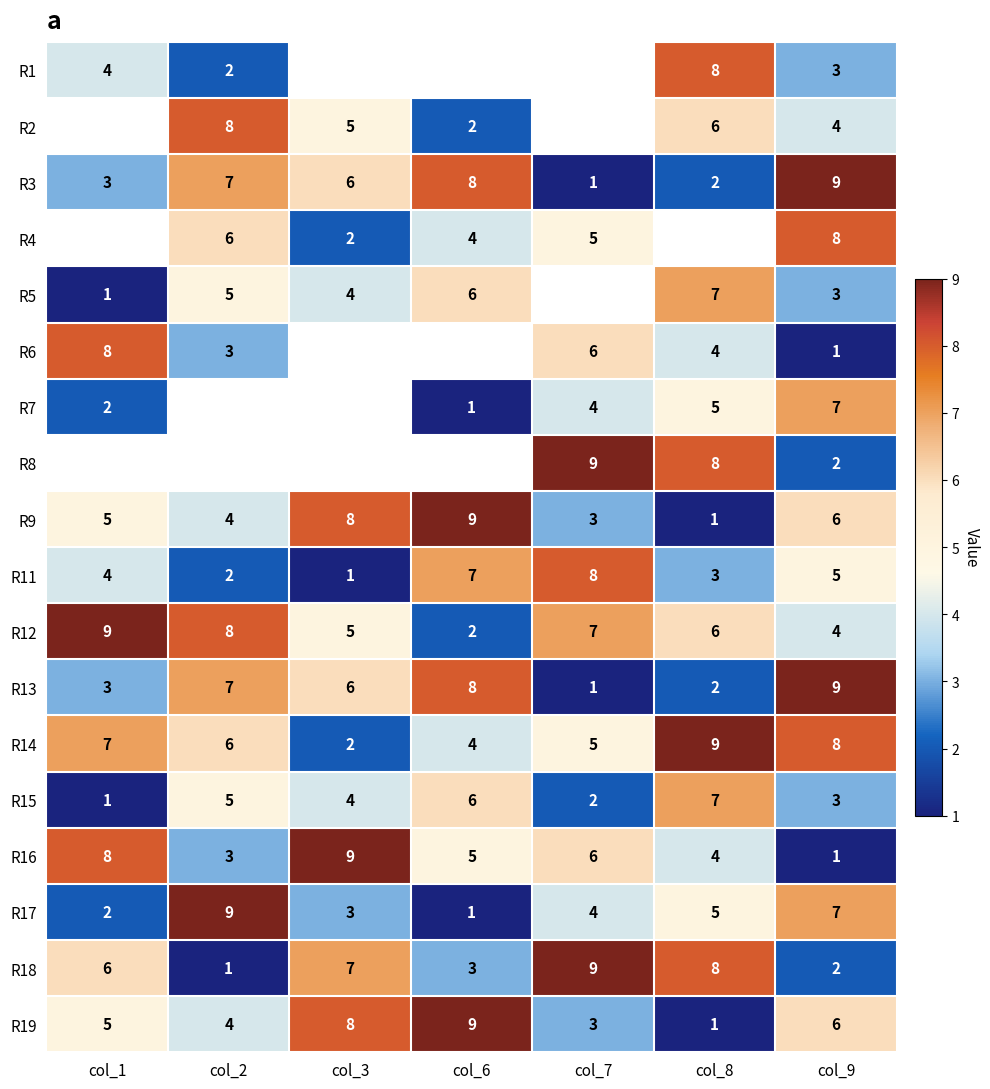

Is the value of R1 at col_8 greater than the value of R9 at col_8?

Yes